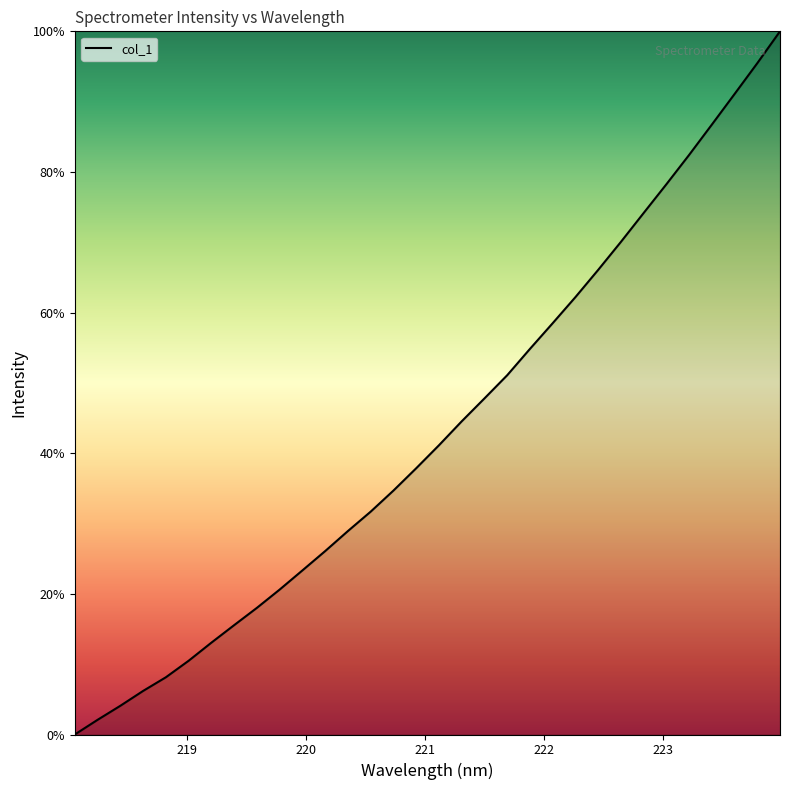

What is the difference between the maximum and minimum values?

100.0